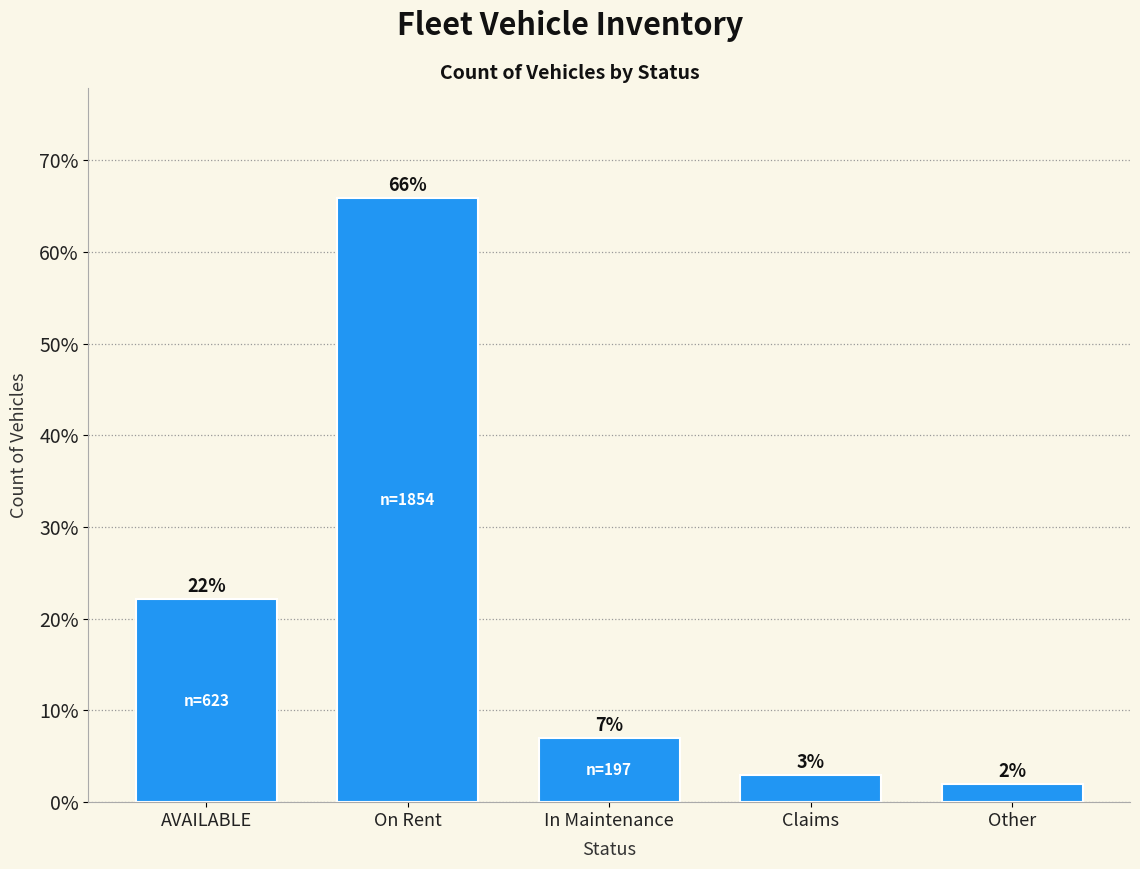

What is the sum of all values?

100.0